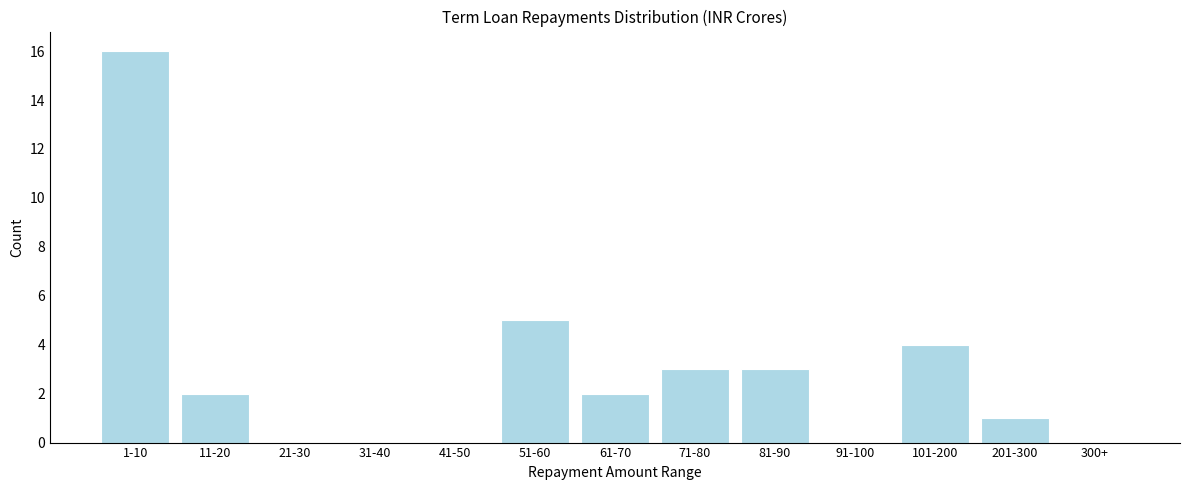

Reading left to right, what are all the values shown in this chart?

1-10=16	11-20=2	21-30=0	31-40=0	41-50=0	51-60=5	61-70=2	71-80=3	81-90=3	91-100=0	101-200=4	201-300=1	300+=0